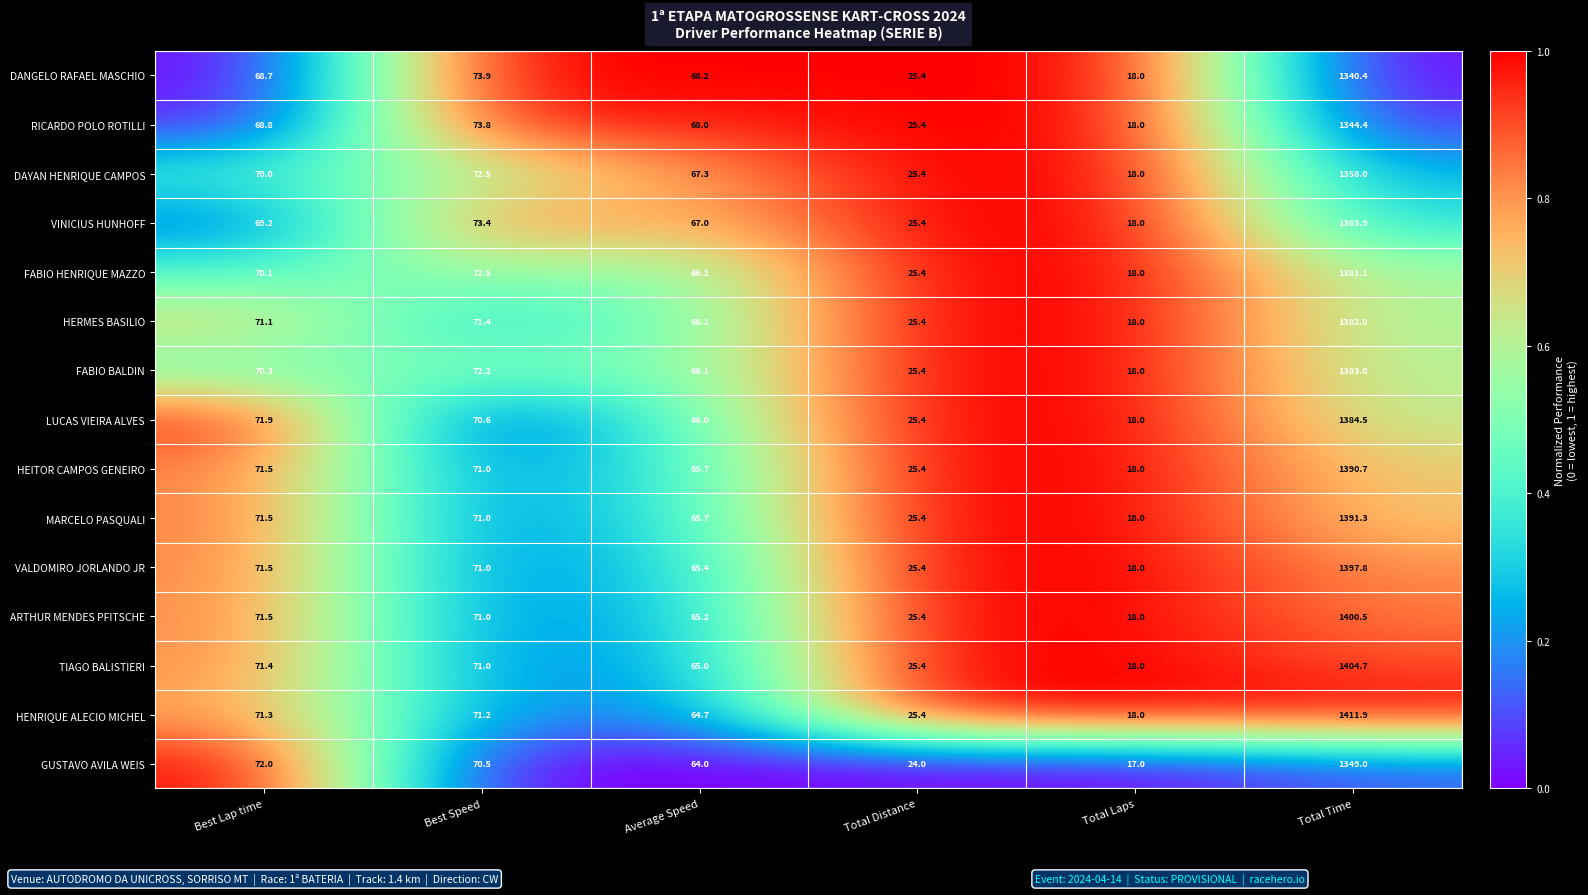

The value of MARCELO PASQUALI at Best Speed is 71.0. True or false?

True